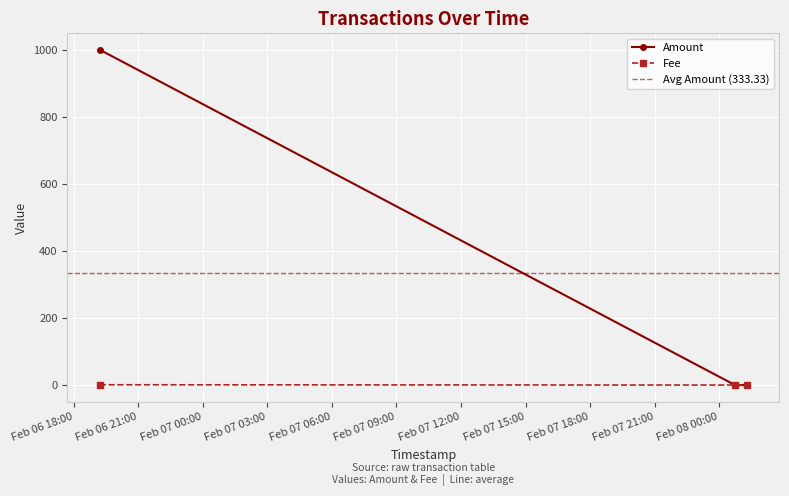

Which series has the largest total across all categories?

Amount